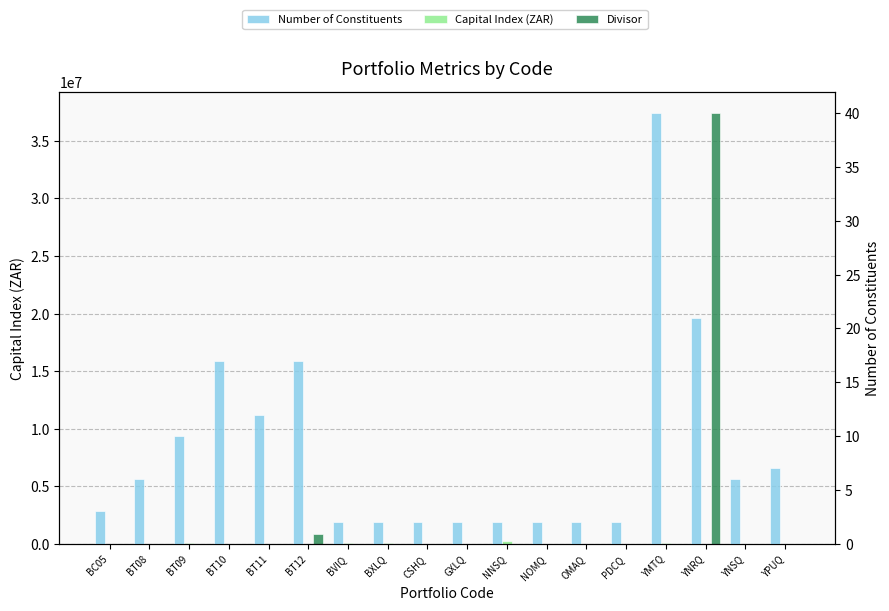

Where does the Number of Constituents series first go above 6?

BT09